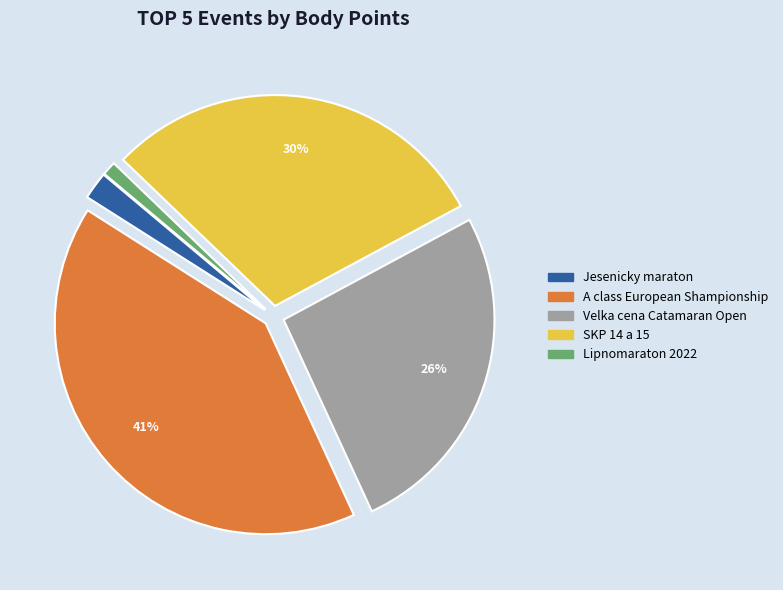

Which slice is the smallest?

Lipnomaraton 2022